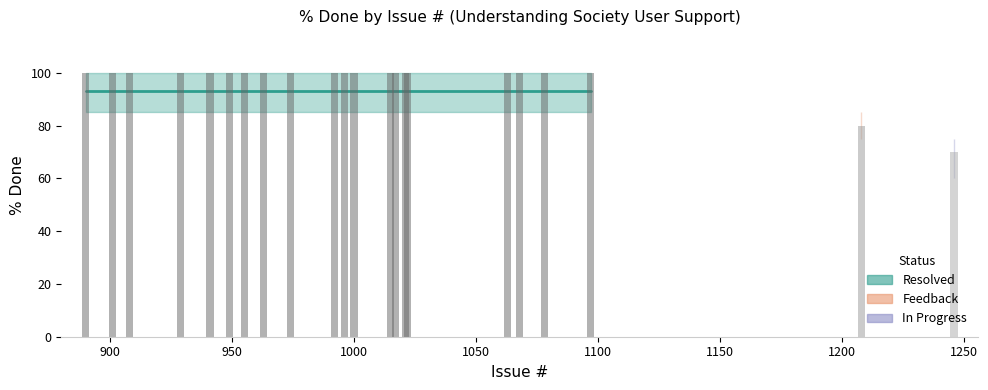

What is the minimum value shown in the chart?

70